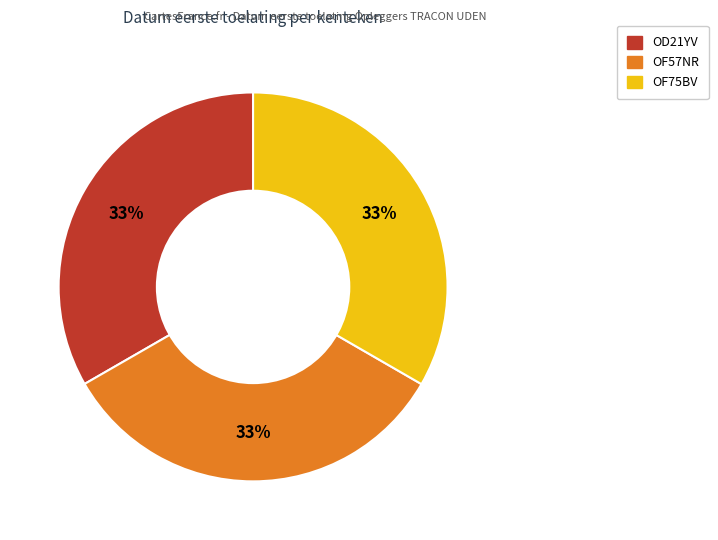

How many slices are in this pie chart?

3